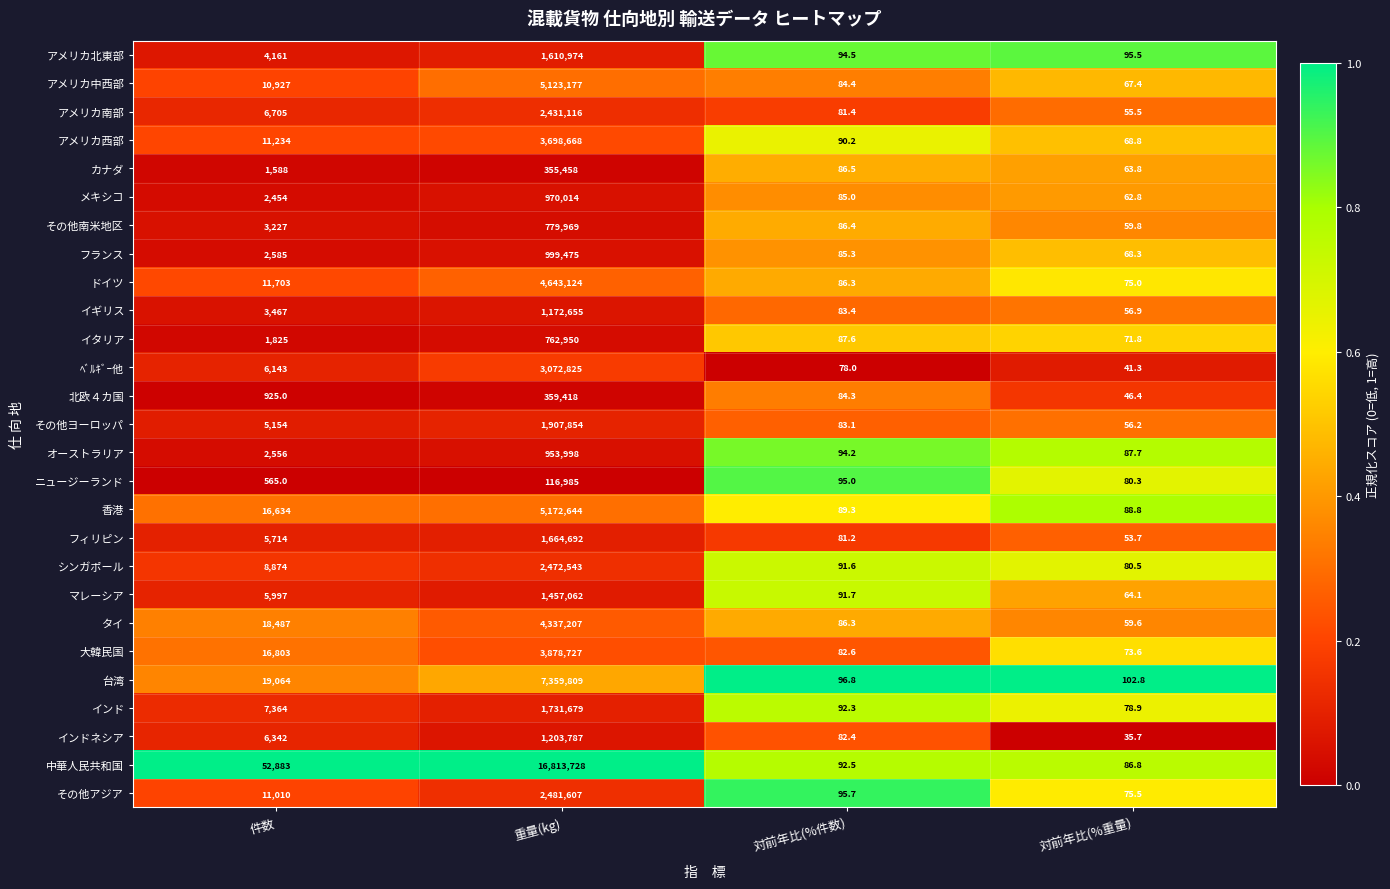

At which category does the chart reach its peak across all series?

重量(kg)